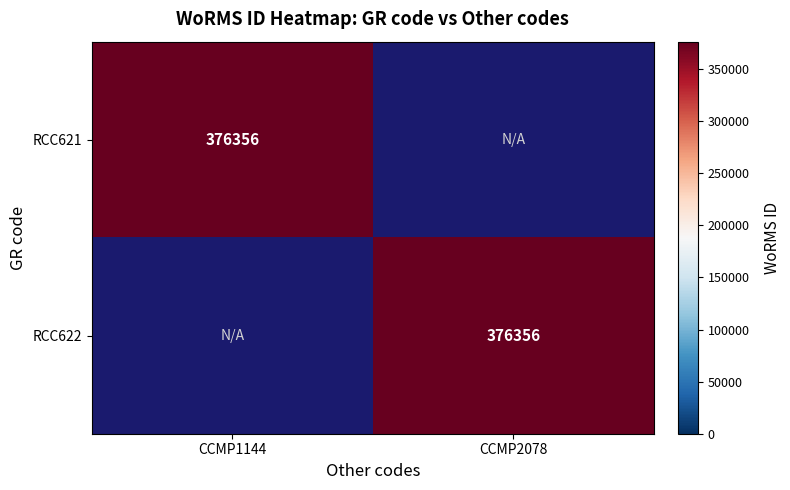

True or false: RCC621 has a value of 376356 at CCMP1144.

True